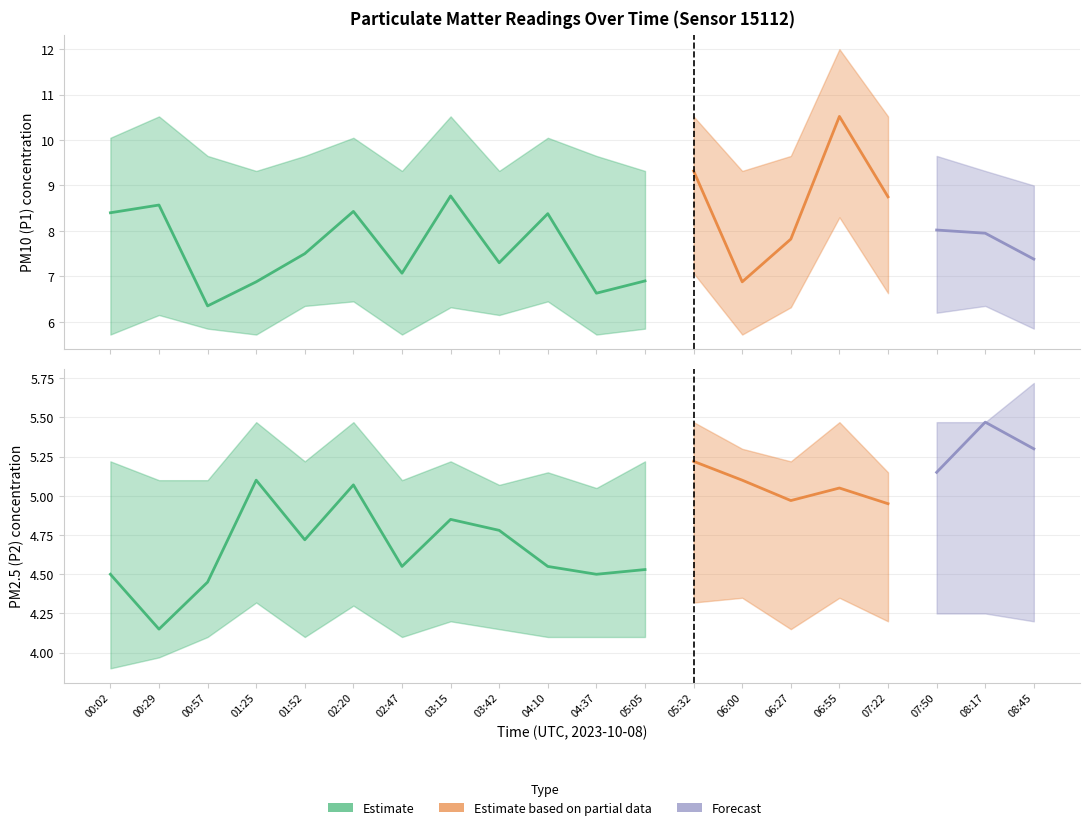

What is the average value of the P2 series?

4.8